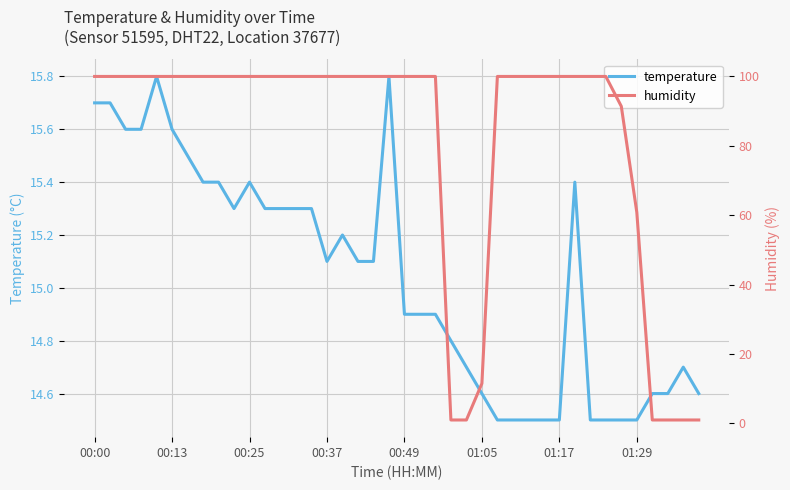

At which label does temperature first exceed 15?

00:00